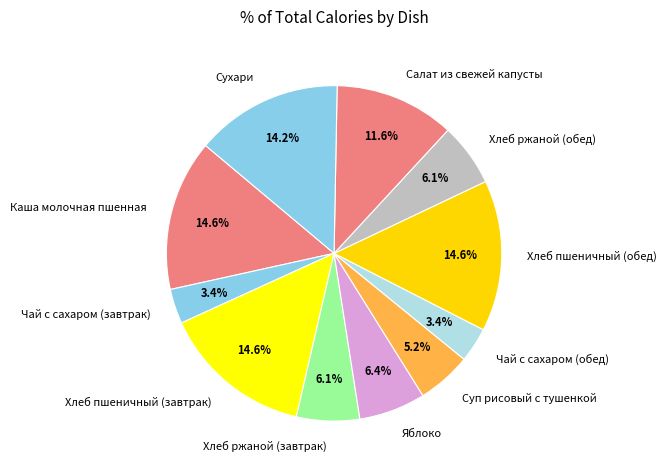

To the nearest percent, what is the combined percentage of Хлеб пшеничный (обед) and Яблоко?

21%